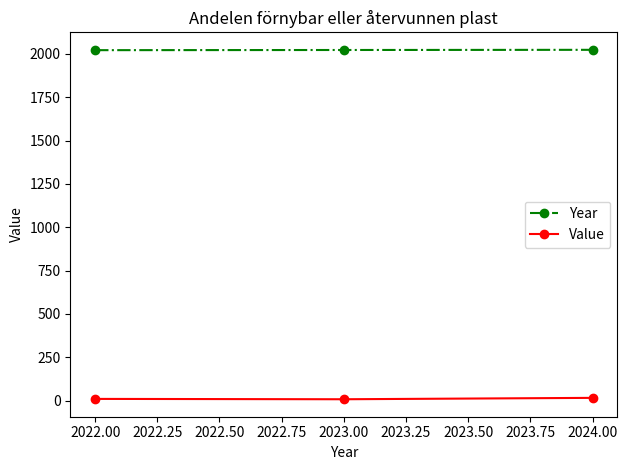

Is it true that Year equals 2022 at 2022.00?

True